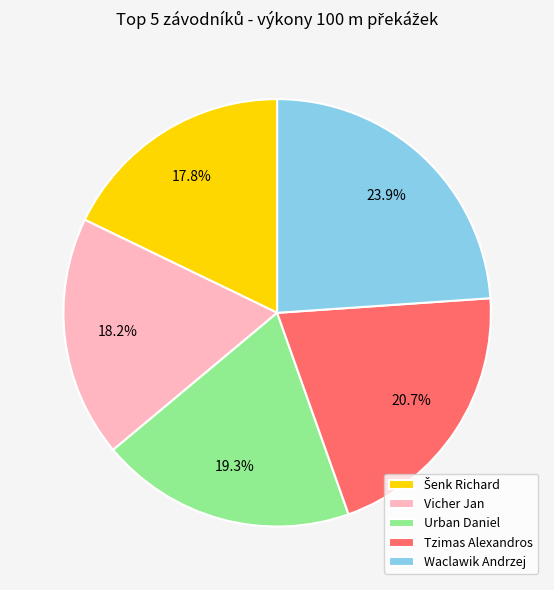

True or false: Vicher Jan accounts for 4% of the total.

False